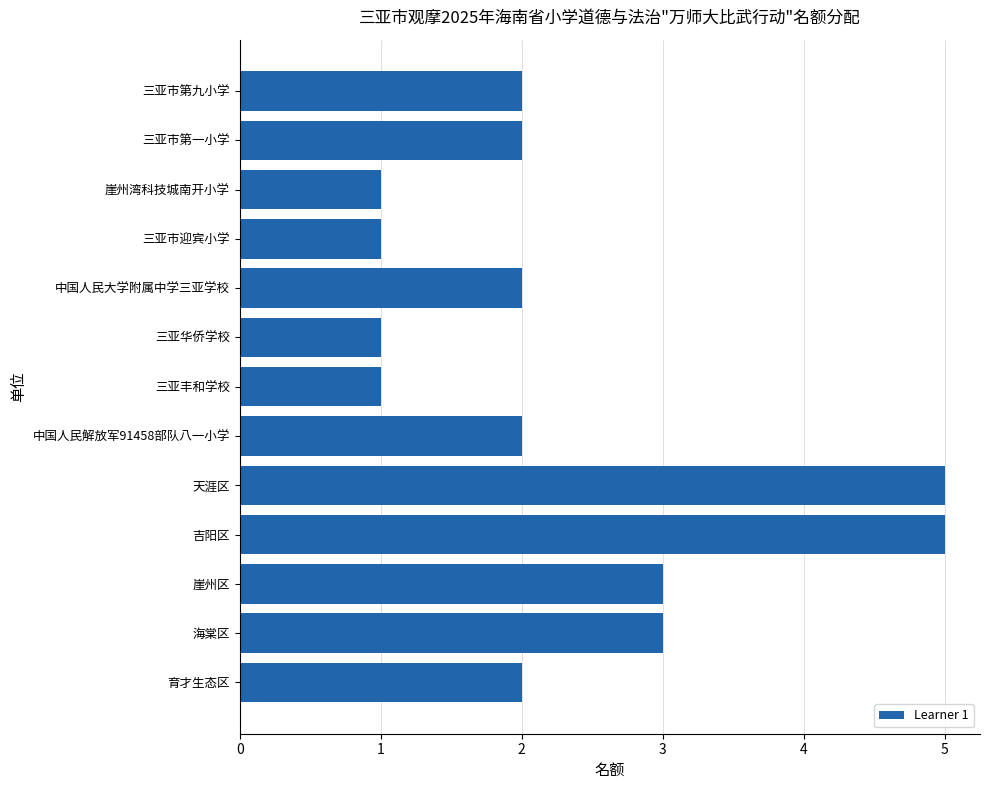

What value does the data have at 海棠区?

3